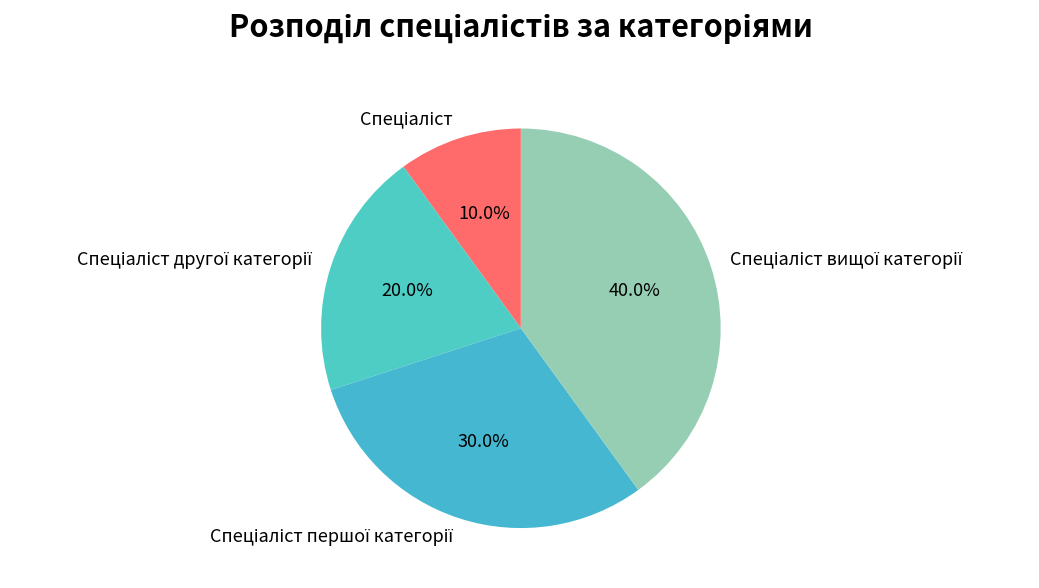

Does any single category account for the majority?

No